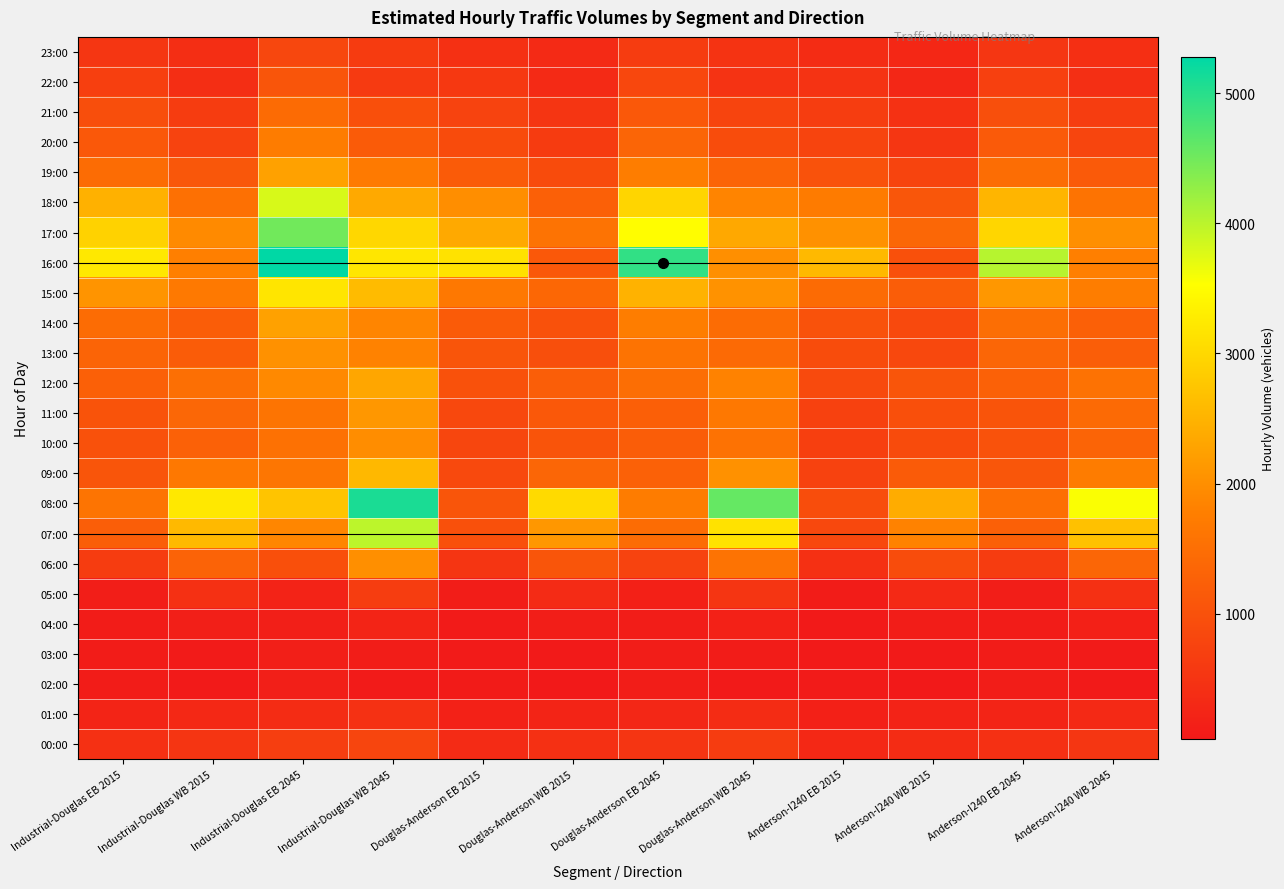

How many series are shown in this chart?

24